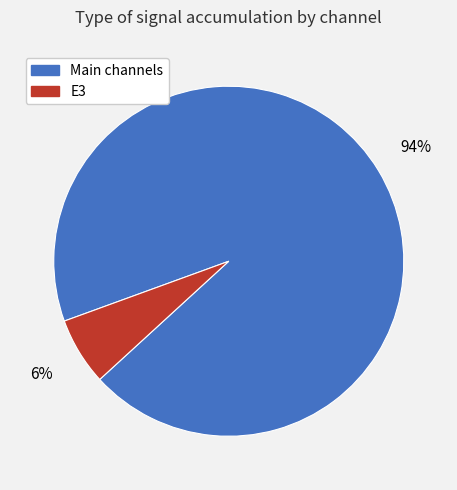

Does E3 represent more than half of the total?

No